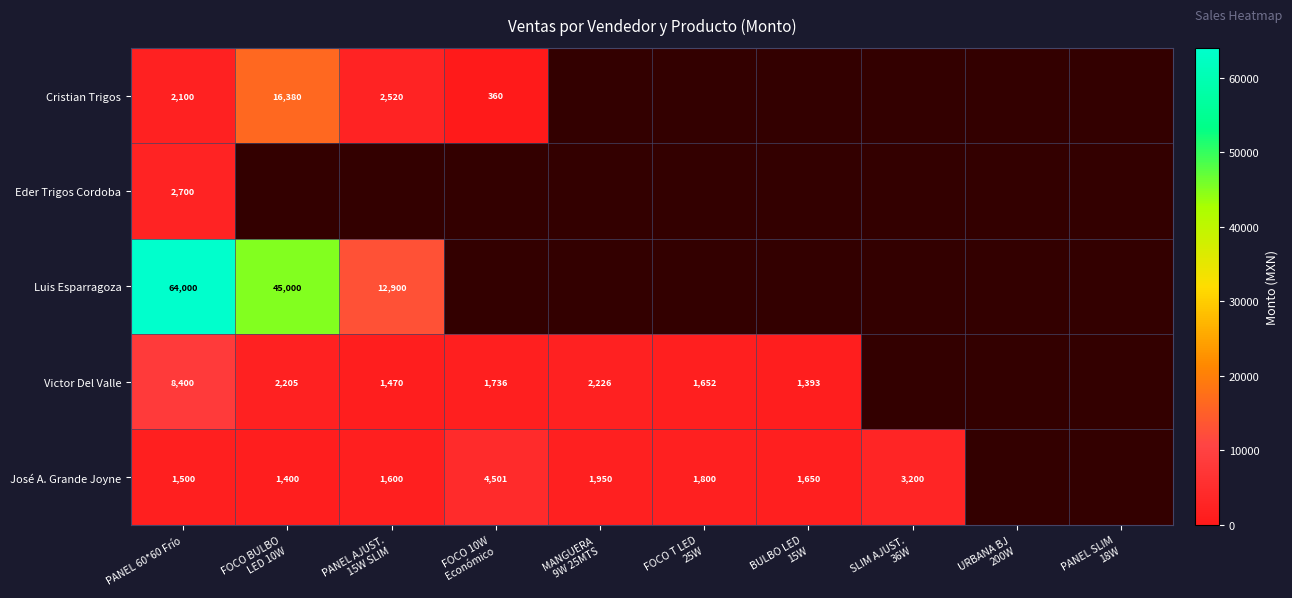

What is the total value across all series at PANEL 60*60 Frío?

78700